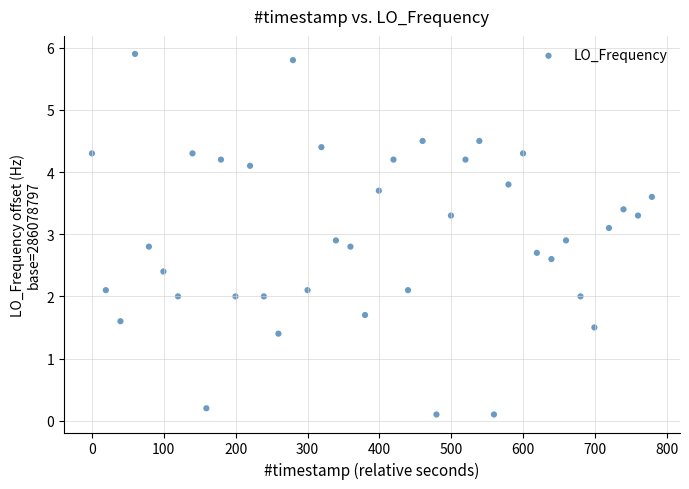

What is the range of Y values (max minus min)?

5.8